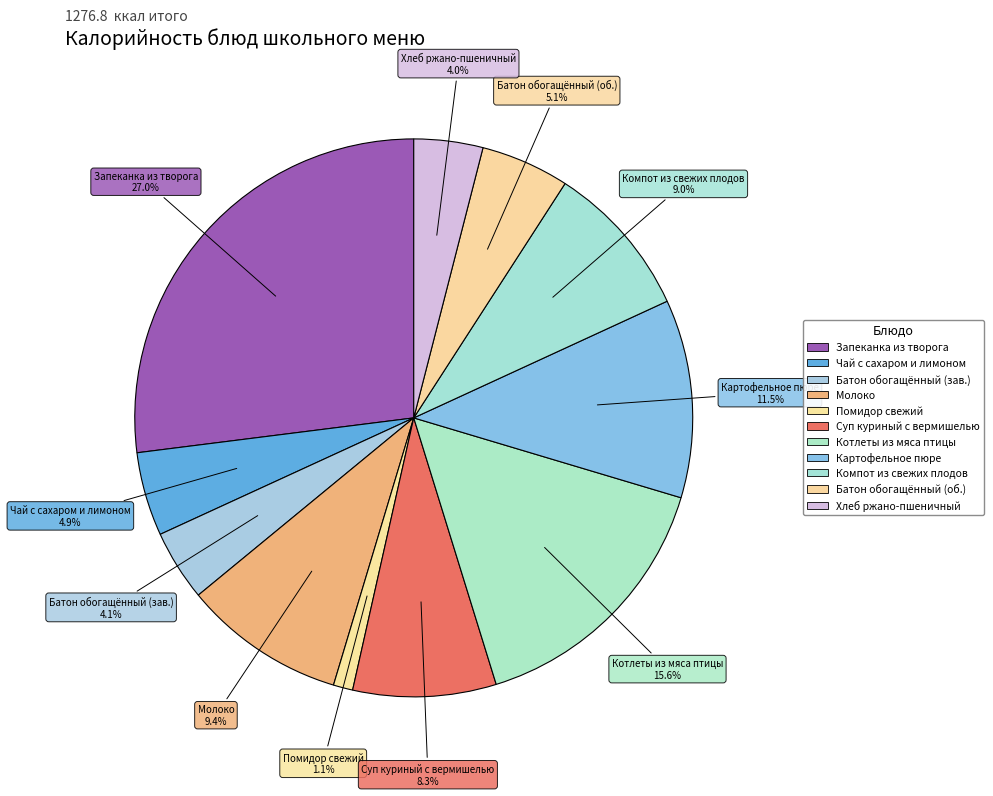

Is there any slice that represents more than half of the pie?

No